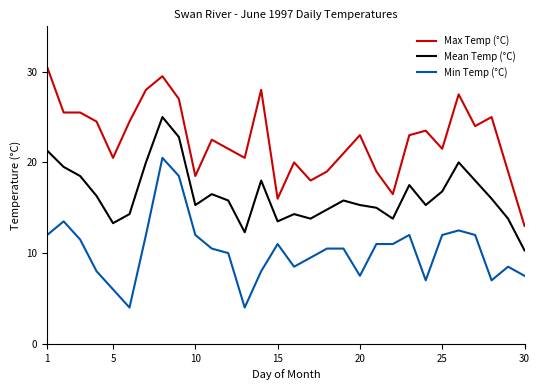

True or false: Min Temp (°C) and Mean Temp (°C) intersect in this chart.

False